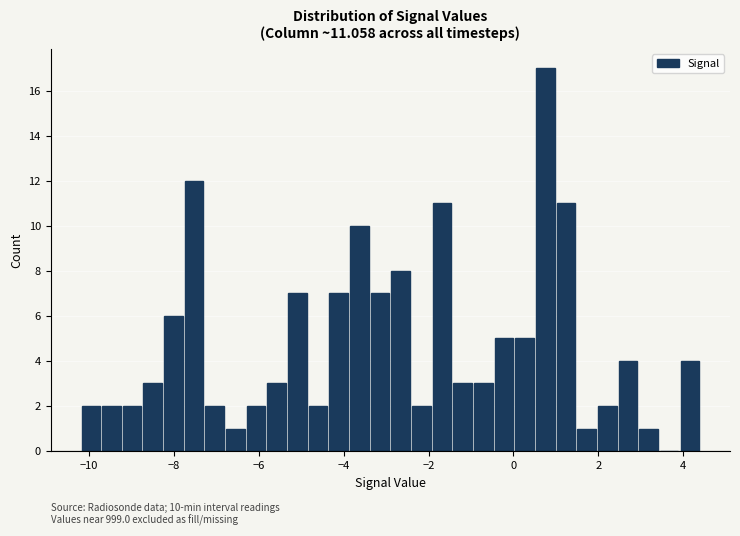

Read against the x-axis, roughly where is the centre of the tallest bar?

0.8